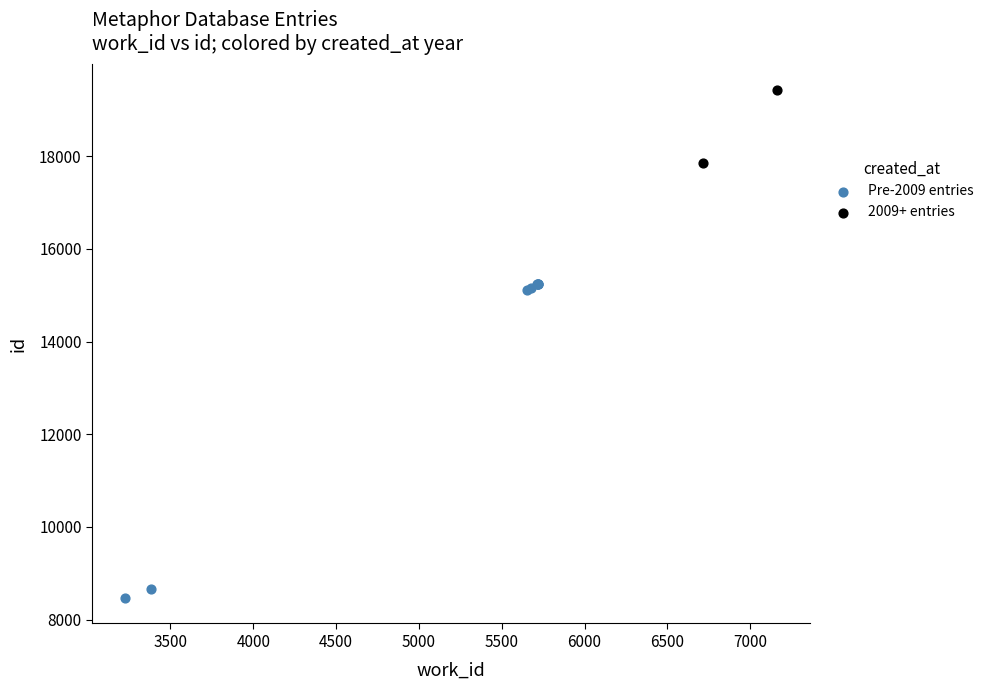

What are all the series names shown in the legend?

Pre-2009 entries, 2009+ entries